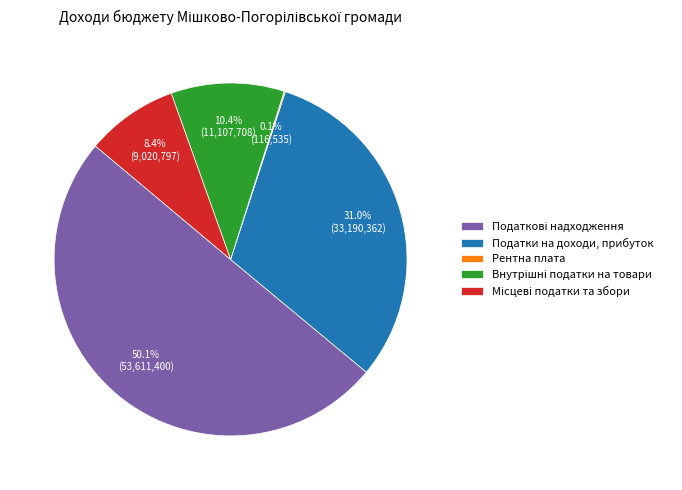

Does Податки на доходи, прибуток represent more than half of the total?

No